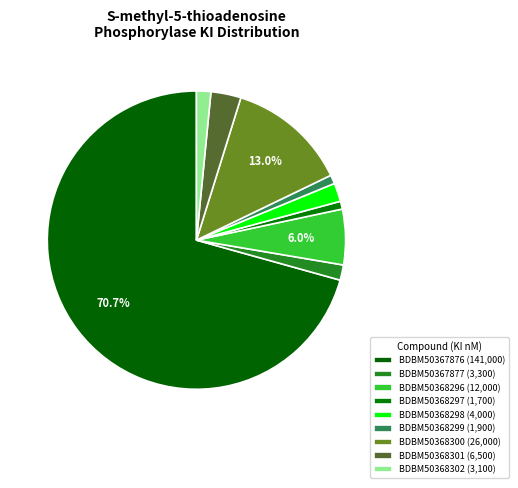

How many segments does this pie chart have?

9